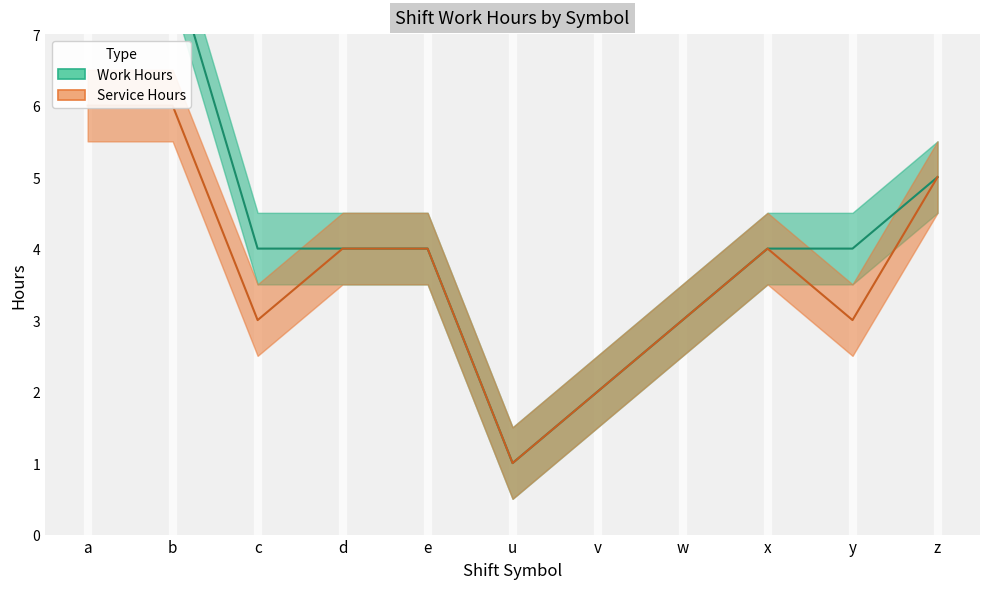

How many values in the Service Hours series are below 4?

5